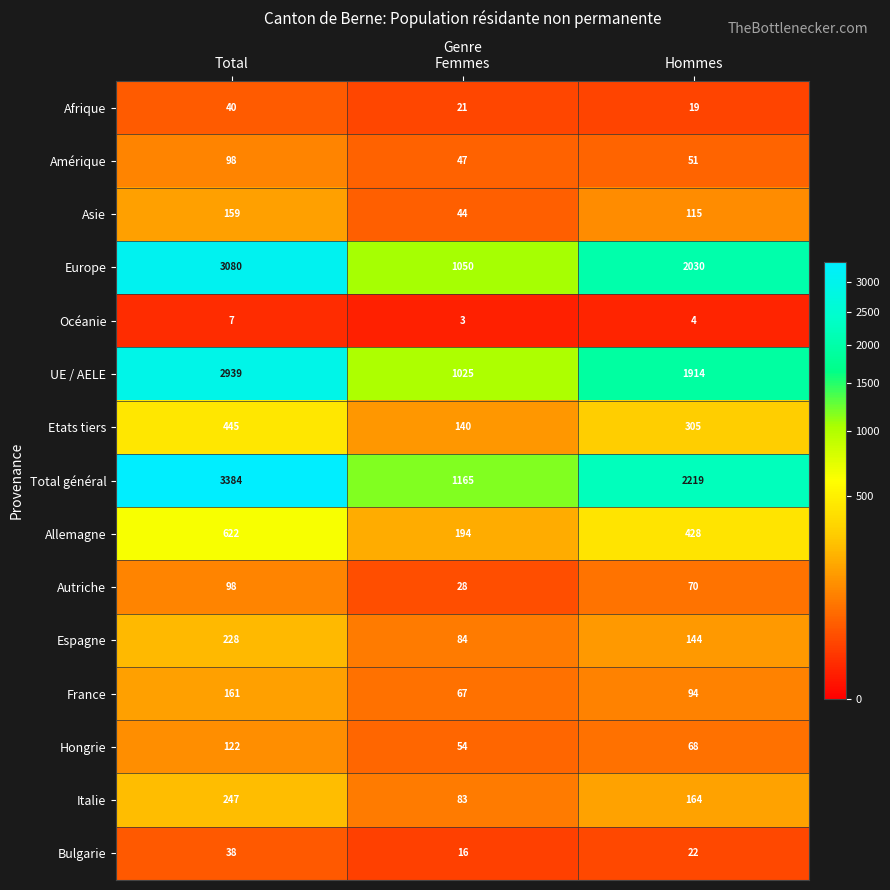

Which series has the widest spread of values?

Total général